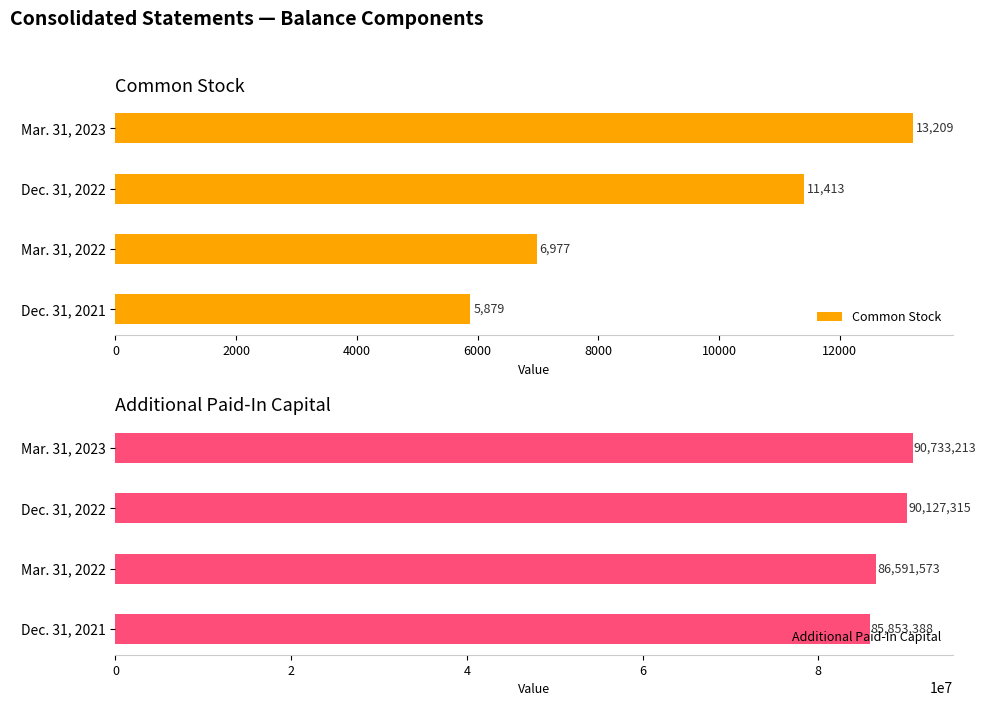

Rank the categories by Common Stock value from highest to lowest.

Mar. 31, 2023, Dec. 31, 2022, Mar. 31, 2022, Dec. 31, 2021